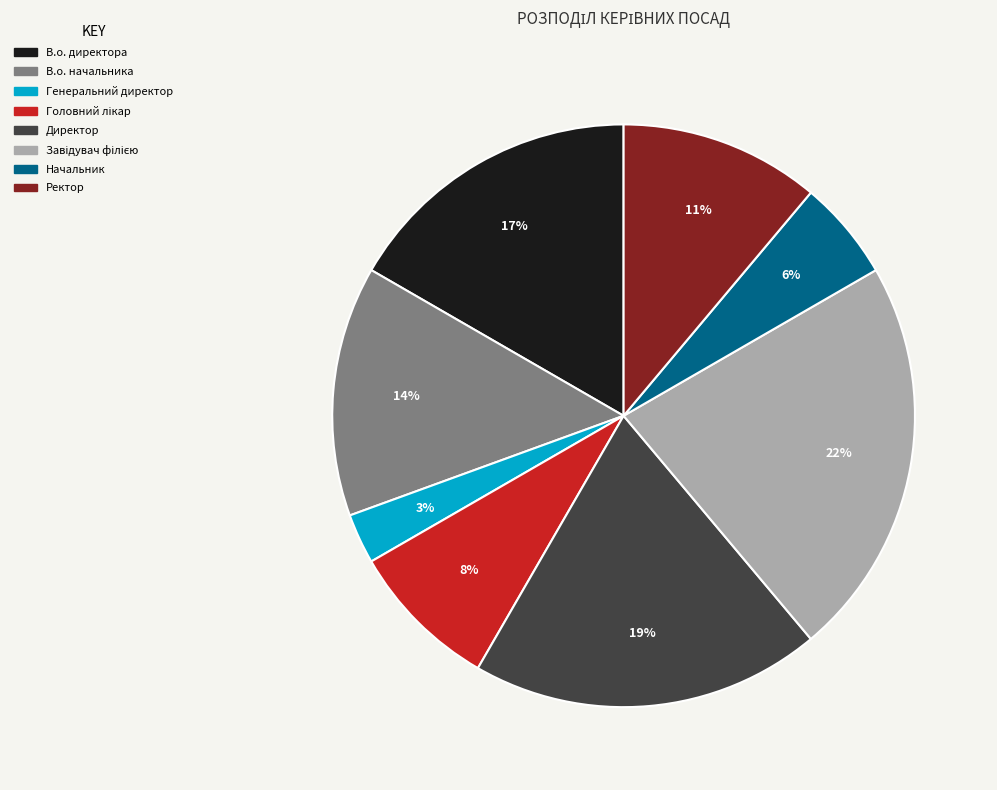

Between Ректор and В.о. начальника, which is larger?

В.о. начальника